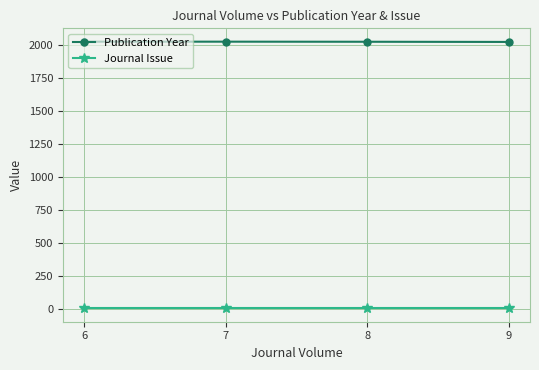

At how many categories does at least one series exceed 862?

4